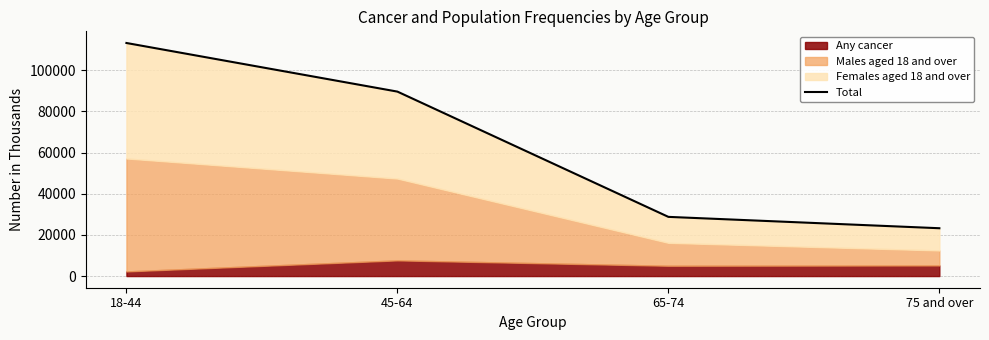

Reading left to right, list all the values displayed in this chart.

113299	89667	28775	23254